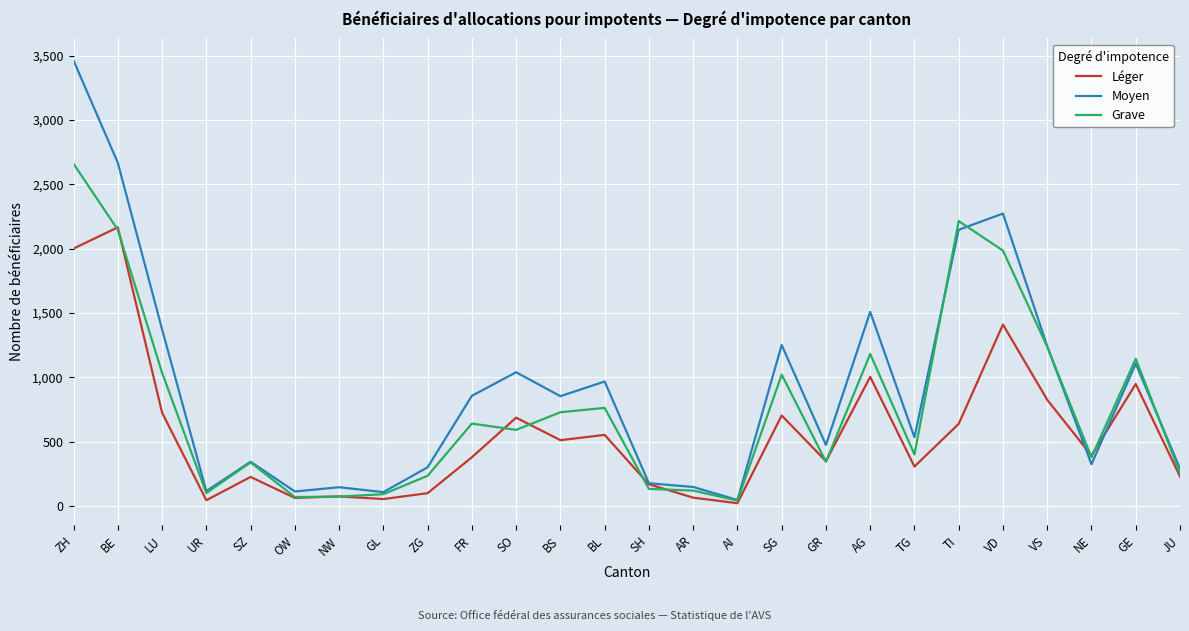

What is the average value of the Moyen series?

918